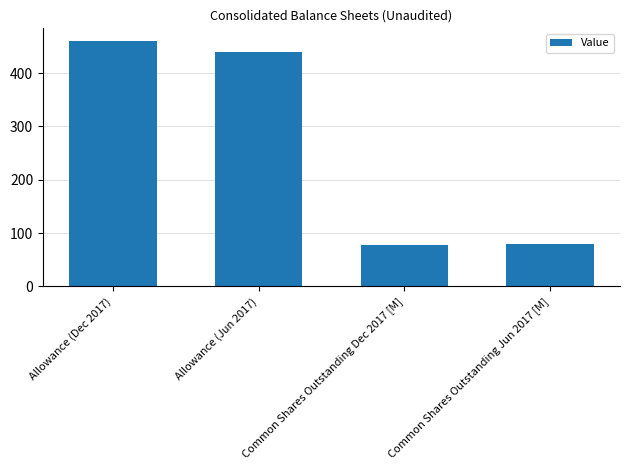

What is the minimum value shown in the chart?

77.6